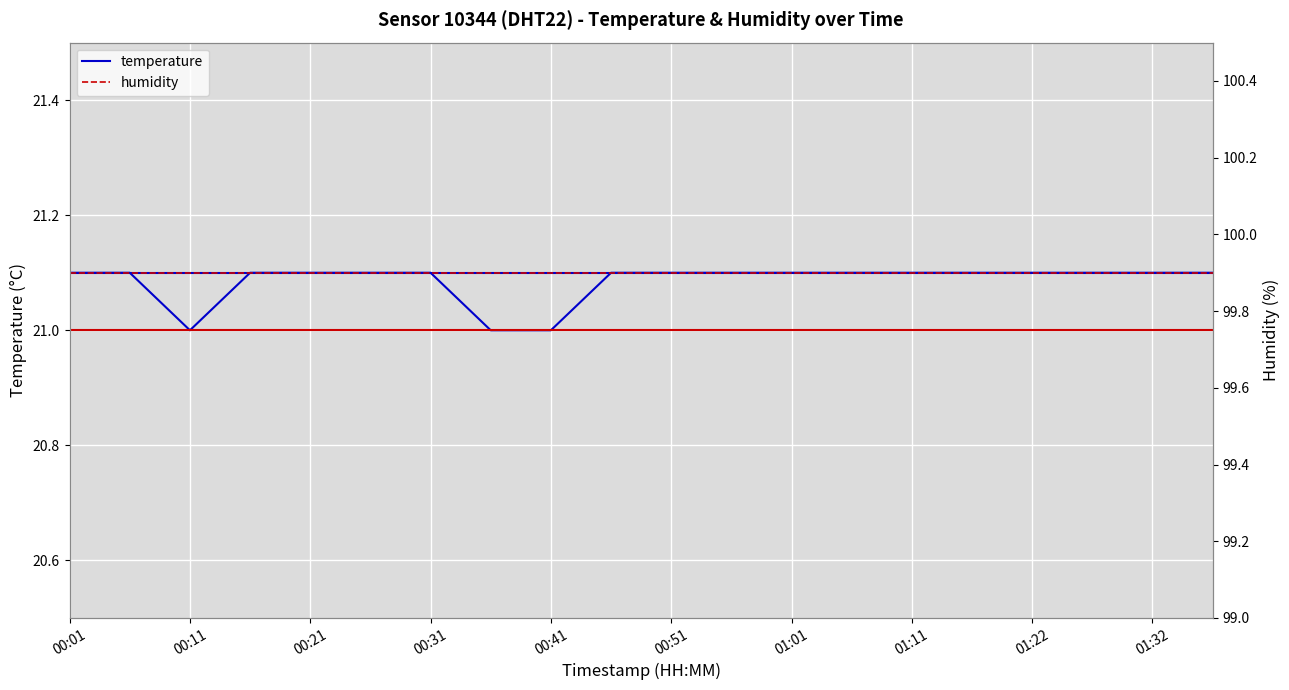

What is the maximum value for temperature?

21.1